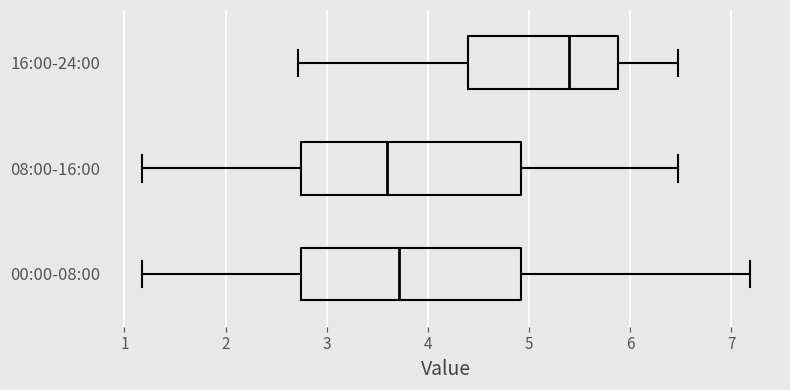

Reading bottom to top, transcribe this box plot: for each box, give where its median line is, the range the box spans, and where its two whiskers end, as read against the x-axis. The values are not printed on the chart, so give them approximately, as read against the axis.

00:00-08:00: median 3.7, box 2.7 to 4.9, whiskers 1.2 to 7.2
08:00-16:00: median 3.6, box 2.7 to 4.9, whiskers 1.2 to 6.5
16:00-24:00: median 5.4, box 4.4 to 5.9, whiskers 2.7 to 6.5